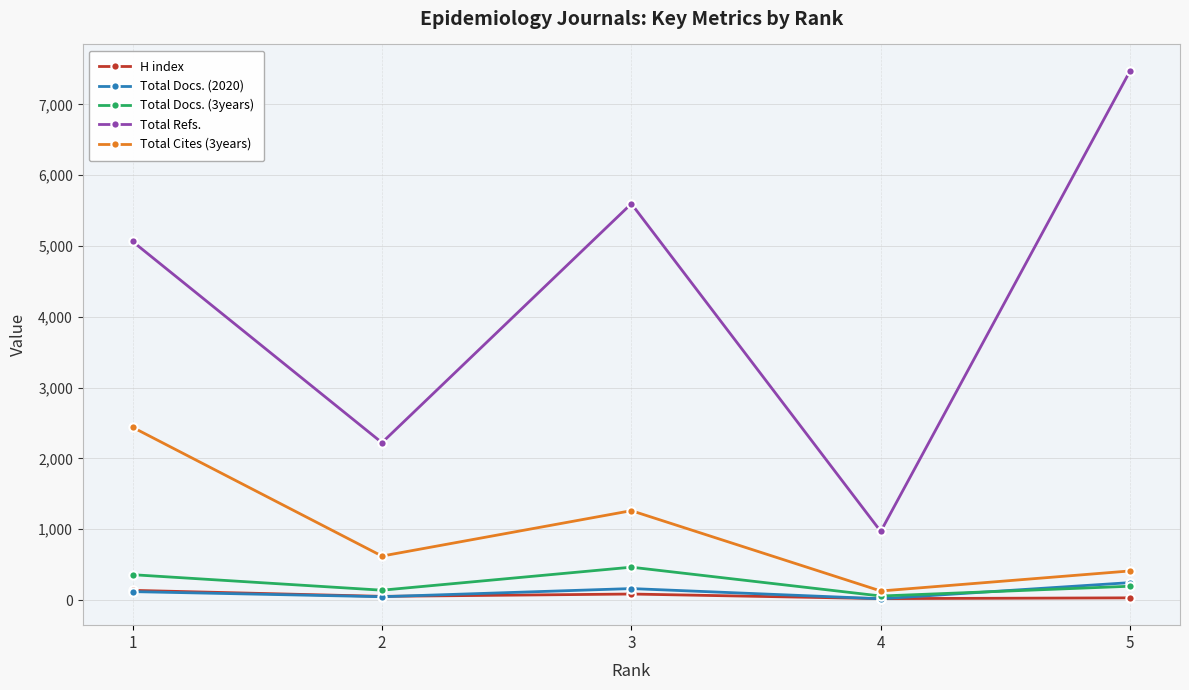

Which series has the widest spread of values?

Total Refs.